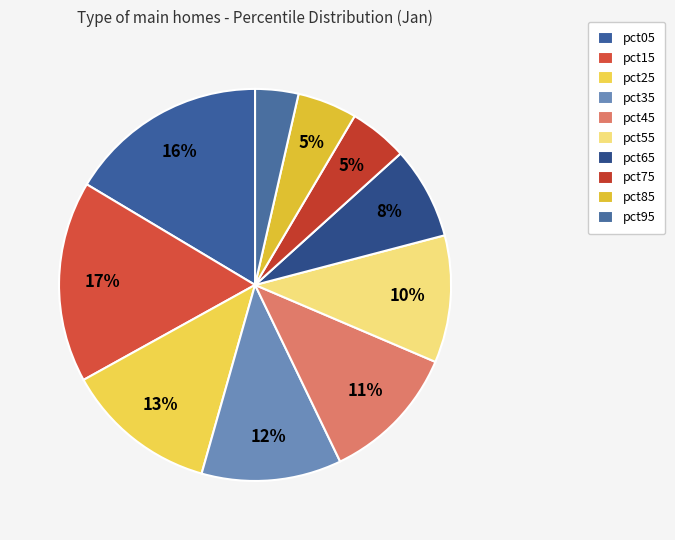

What percentage is the pct75 slice, to the nearest percent?

5%